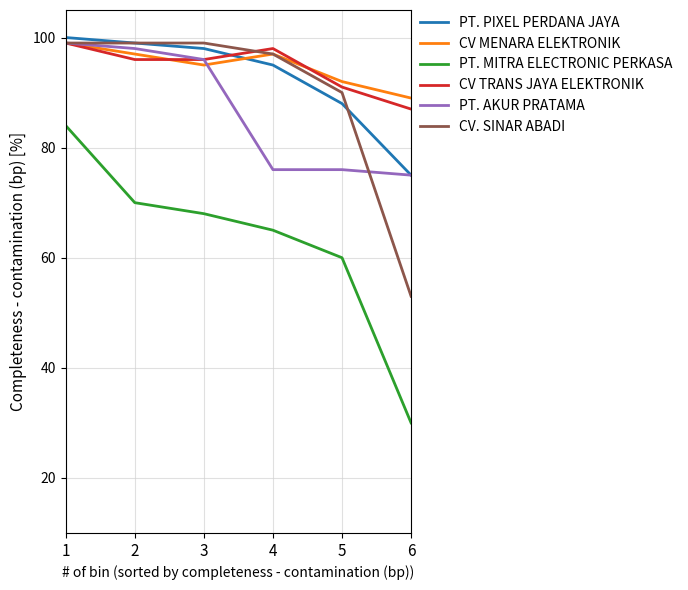

Reading right to left, what are all the values shown in this chart?

PT. PIXEL PERDANA JAYA: 6=75	5=88	4=95	3=98	2=99	1=100
CV MENARA ELEKTRONIK: 6=89	5=92	4=97	3=95	2=97	1=99
PT. MITRA ELECTRONIC PERKASA: 6=30	5=60	4=65	3=68	2=70	1=84
CV TRANS JAYA ELEKTRONIK: 6=87	5=91	4=98	3=96	2=96	1=99
PT. AKUR PRATAMA: 6=75	5=76	4=76	3=96	2=98	1=99
CV. SINAR ABADI: 6=53	5=90	4=97	3=99	2=99	1=99